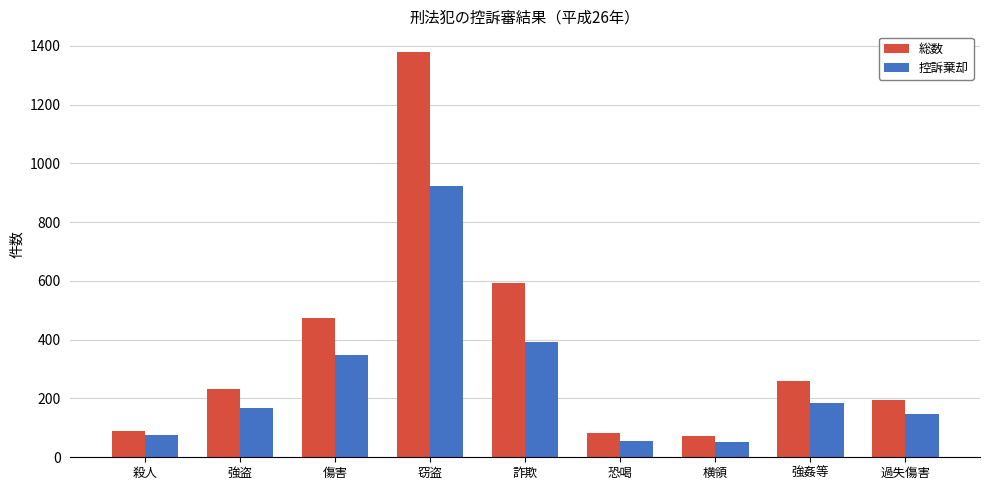

Which series has the largest total across all categories?

総数